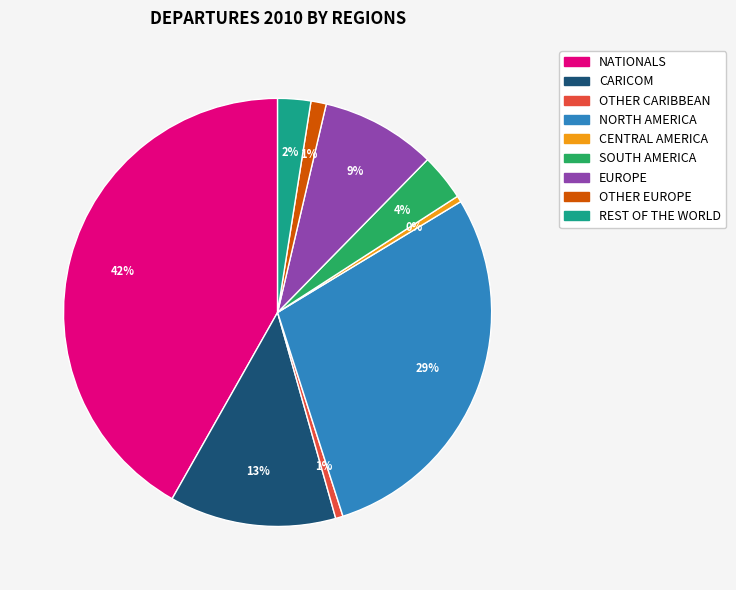

The OTHER CARIBBEAN slice represents 11% of the pie. True or false?

False